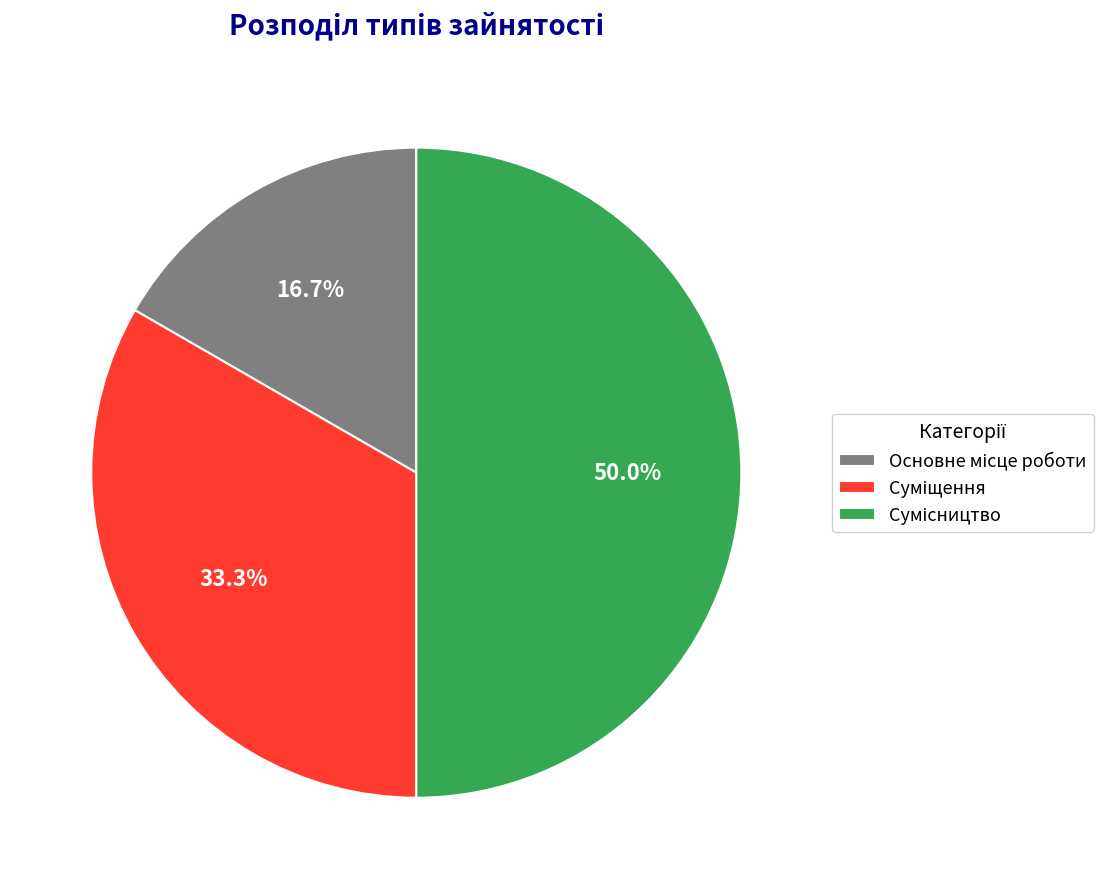

Count the number of slices in the pie.

3